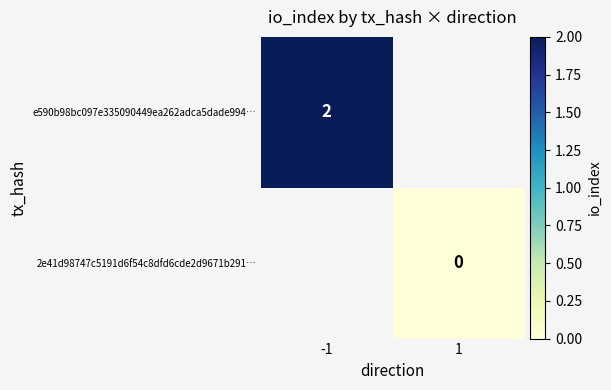

Is the value of 2e41d98747c5191d6f54c8dfd6cde2d9671b291… at 1 greater than the value of e590b98bc097e335090449ea262adca5dade994… at -1?

No